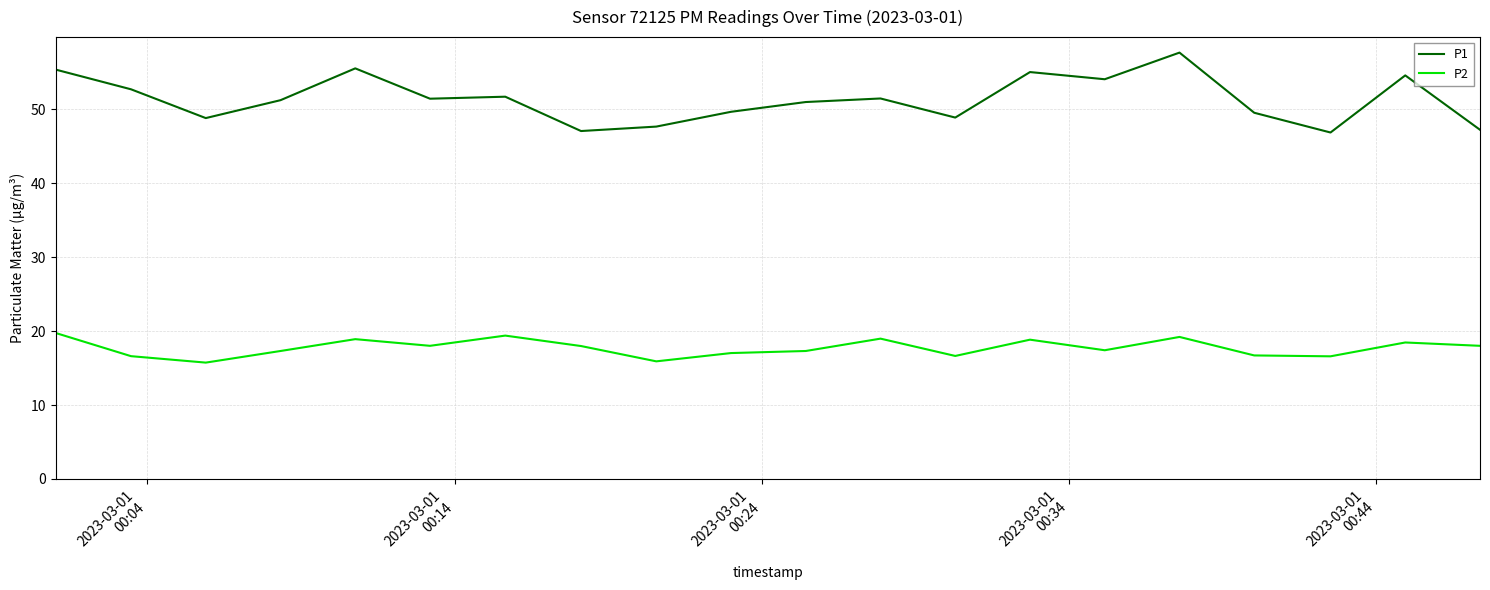

What is the difference between the maximum and minimum values in the P1 series?

10.8